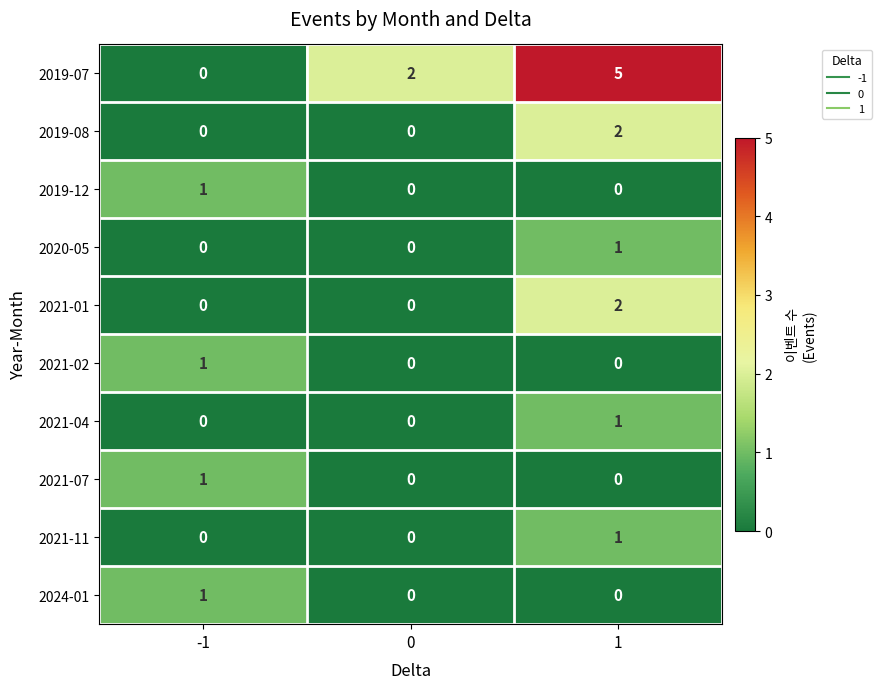

Reading right to left, transcribe all the data shown in this chart.

2019-07: 5	2	0
2019-08: 2	0	0
2019-12: 0	0	1
2020-05: 1	0	0
2021-01: 2	0	0
2021-02: 0	0	1
2021-04: 1	0	0
2021-07: 0	0	1
2021-11: 1	0	0
2024-01: 0	0	1